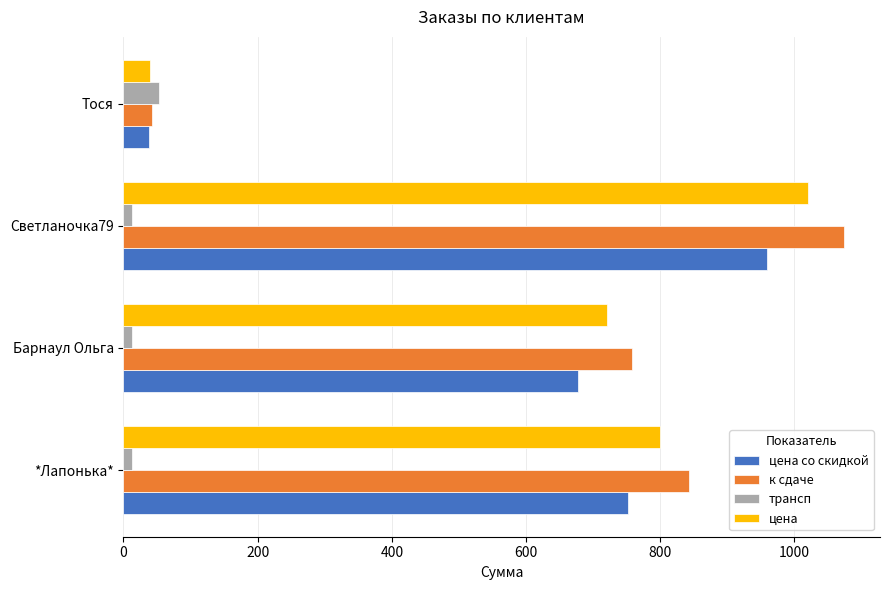

How many data points does each series have?

4